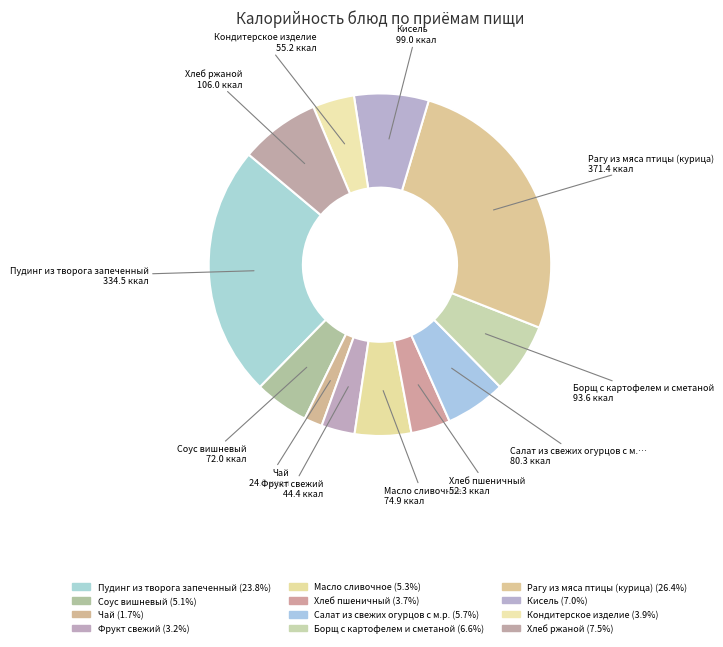

Count the number of slices in the pie.

12